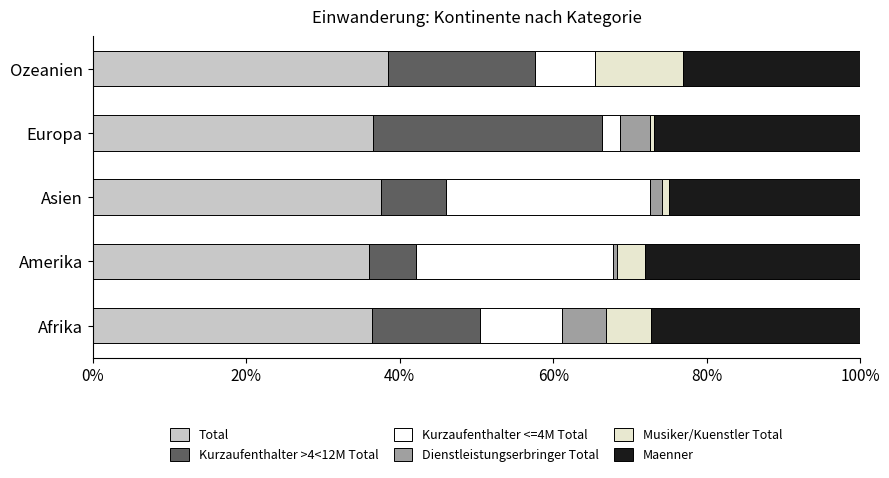

The Total series shows 62.0 at Amerika. True or false?

False